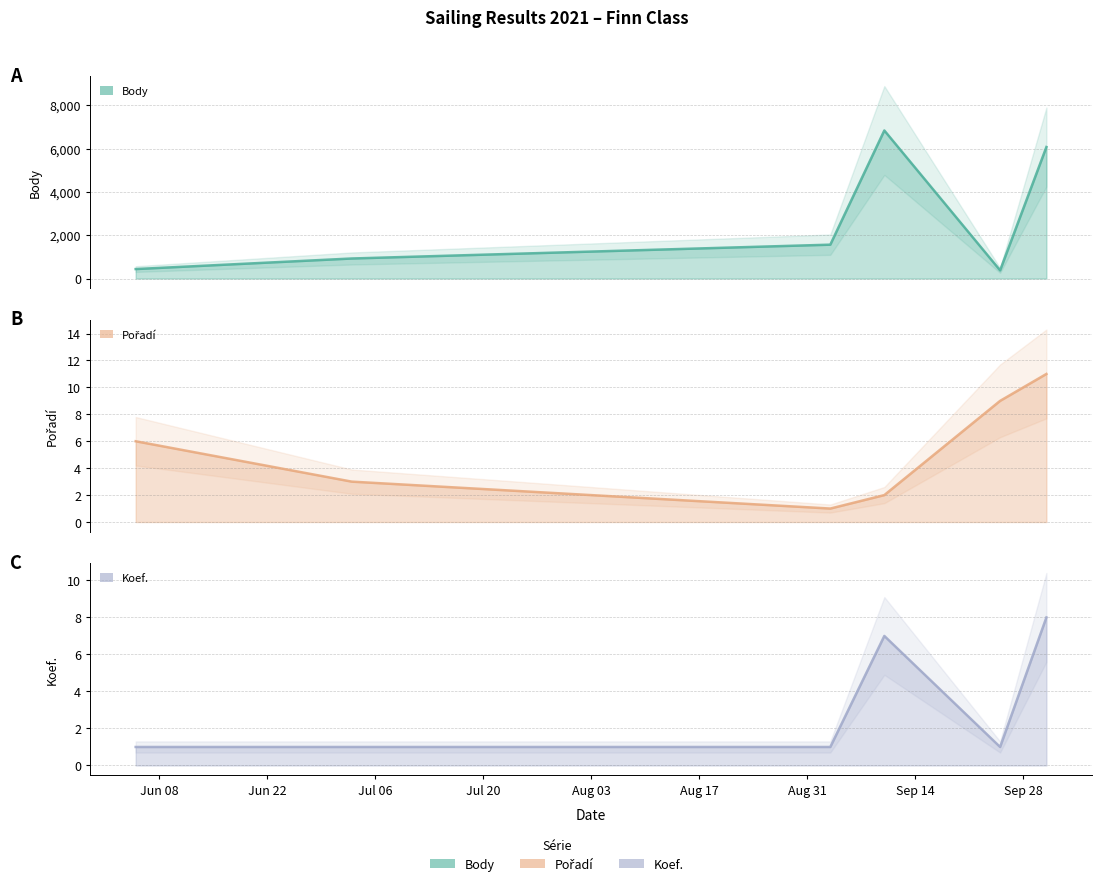

How many lines are shown in the chart?

3